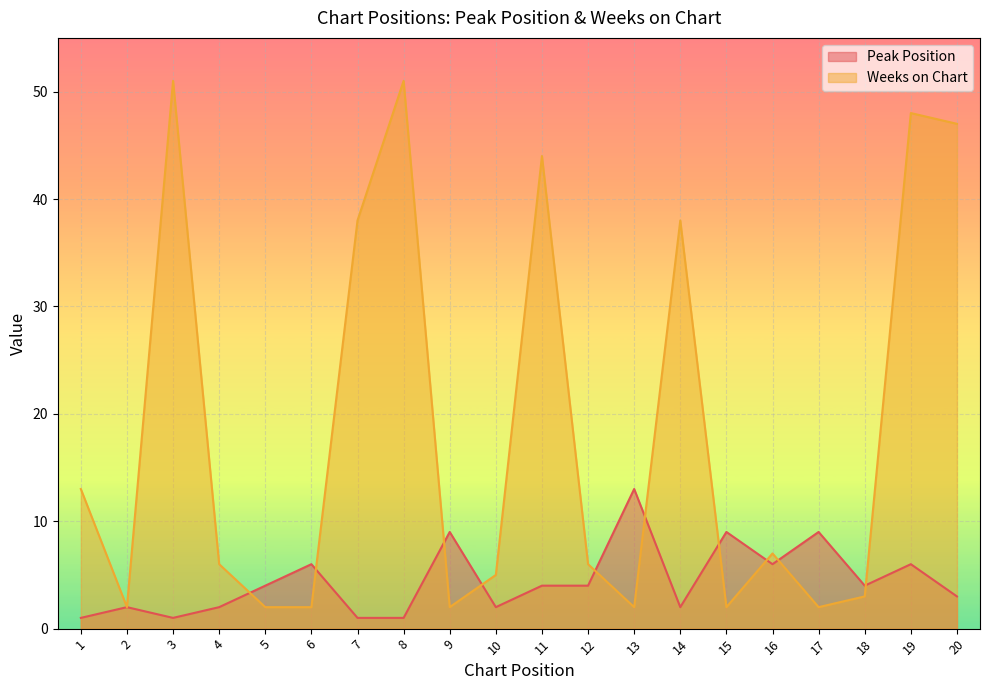

Rank the categories by Peak Position value from lowest to highest.

1, 3, 7, 8, 2, 4, 10, 14, 20, 5, 11, 12, 18, 6, 16, 19, 9, 15, 17, 13